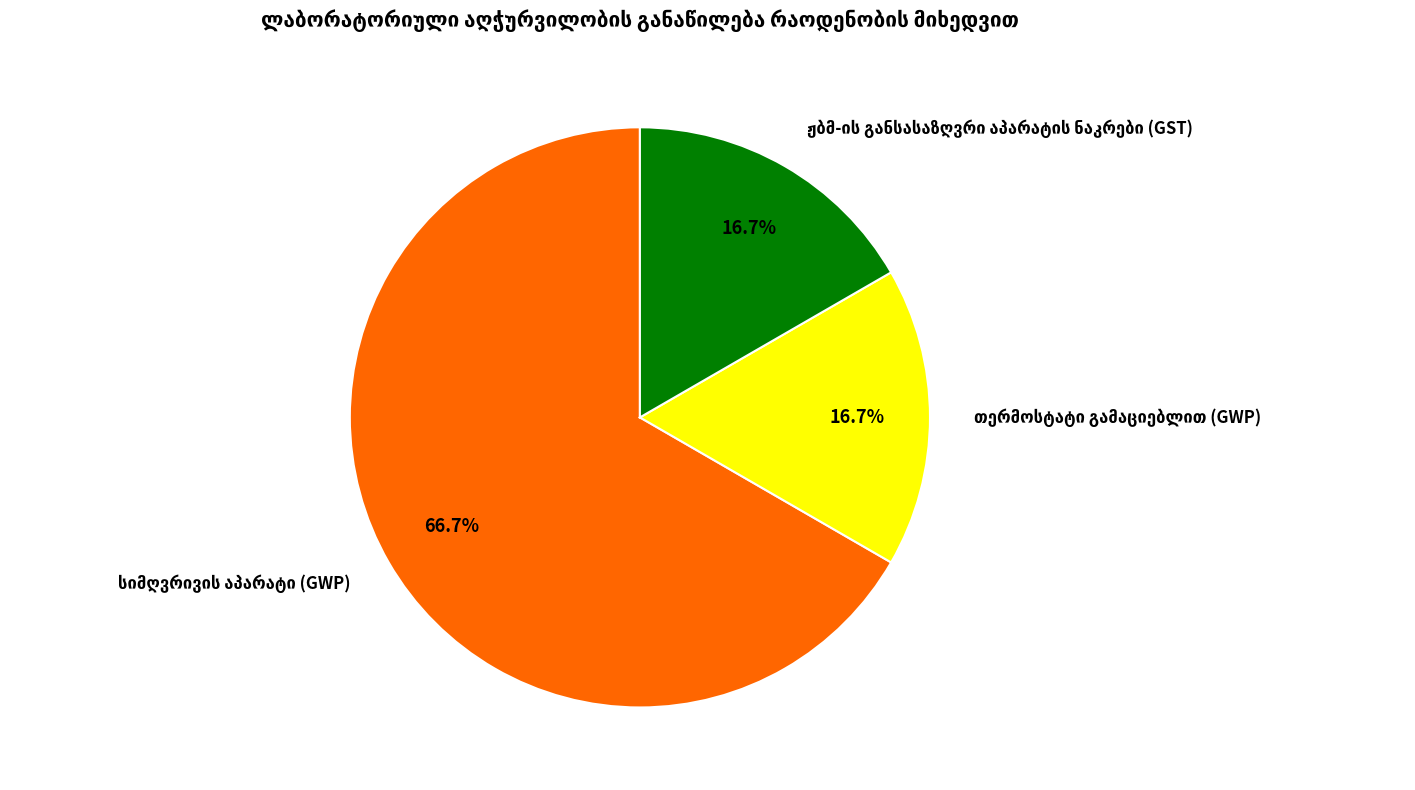

Does any single category account for the majority?

Yes